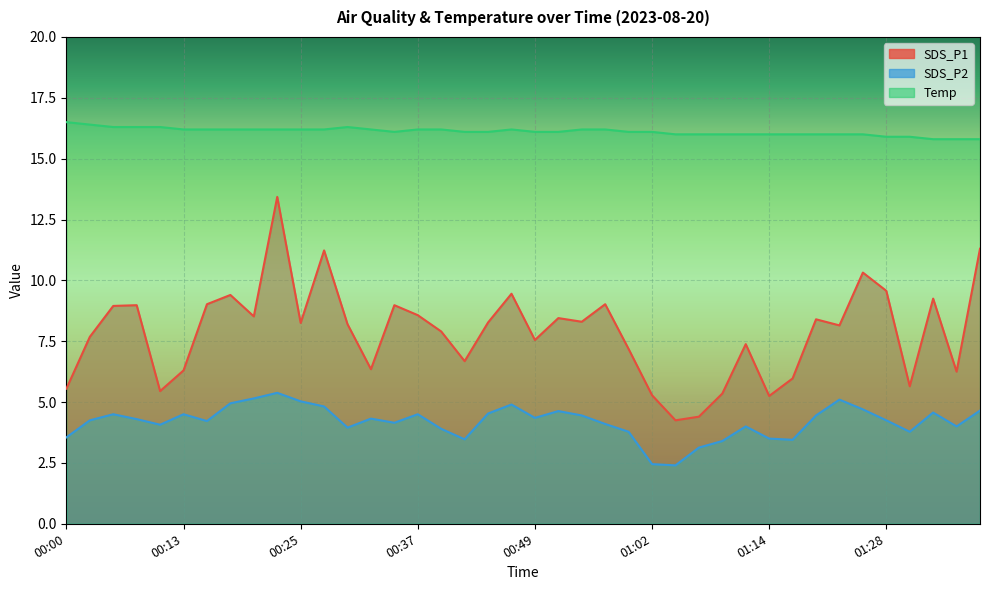

Reading left to right, what are all the values shown in this chart?

SDS_P1: 5.5	7.7	8.9	9.0	5.5	6.3	9.0	9.4	8.5	13.4	8.2	11.2	8.2	6.3	9.0	8.6	7.9	6.7	8.3	9.4	7.5	8.4	8.3	9.0	7.2	5.3	4.2	4.4	5.3	7.4	5.2	6.0	8.4	8.2	10.3	9.6	5.7	9.2	6.2	11.3
SDS_P2: 3.5	4.2	4.5	4.3	4.1	4.5	4.2	5.0	5.2	5.4	5.0	4.8	4.0	4.3	4.2	4.5	3.9	3.5	4.5	4.9	4.3	4.6	4.5	4.1	3.8	2.5	2.4	3.1	3.4	4.0	3.5	3.5	4.5	5.1	4.7	4.2	3.8	4.6	4.0	4.7
Temp: 16.5	16.4	16.3	16.3	16.3	16.2	16.2	16.2	16.2	16.2	16.2	16.2	16.3	16.2	16.1	16.2	16.2	16.1	16.1	16.2	16.1	16.1	16.2	16.2	16.1	16.1	16.0	16.0	16.0	16.0	16.0	16.0	16.0	16.0	16.0	15.9	15.9	15.8	15.8	15.8